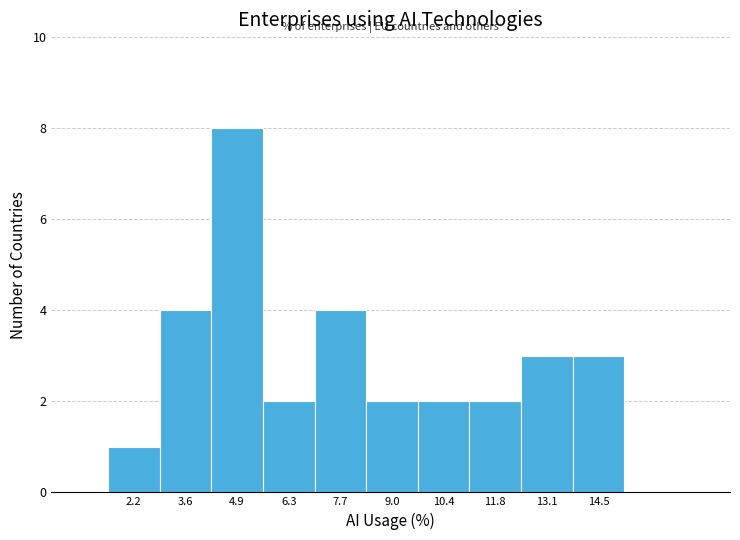

Which range on the x-axis has the tallest bar?

4.2 to 5.6